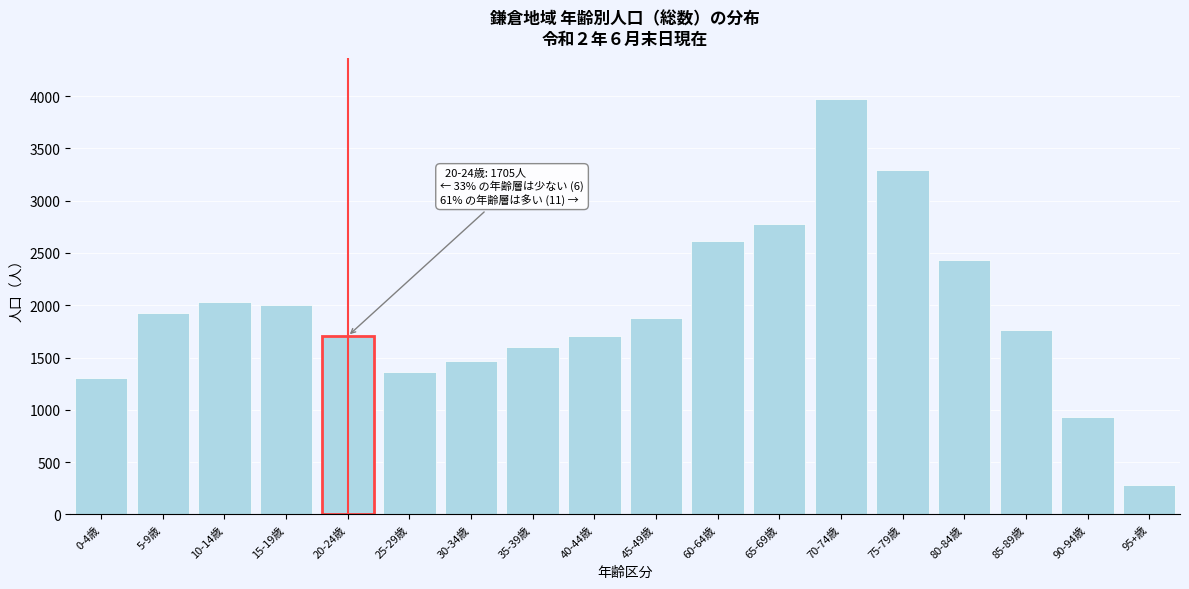

Is it true that the value at 70-74歳 is 3970?

True